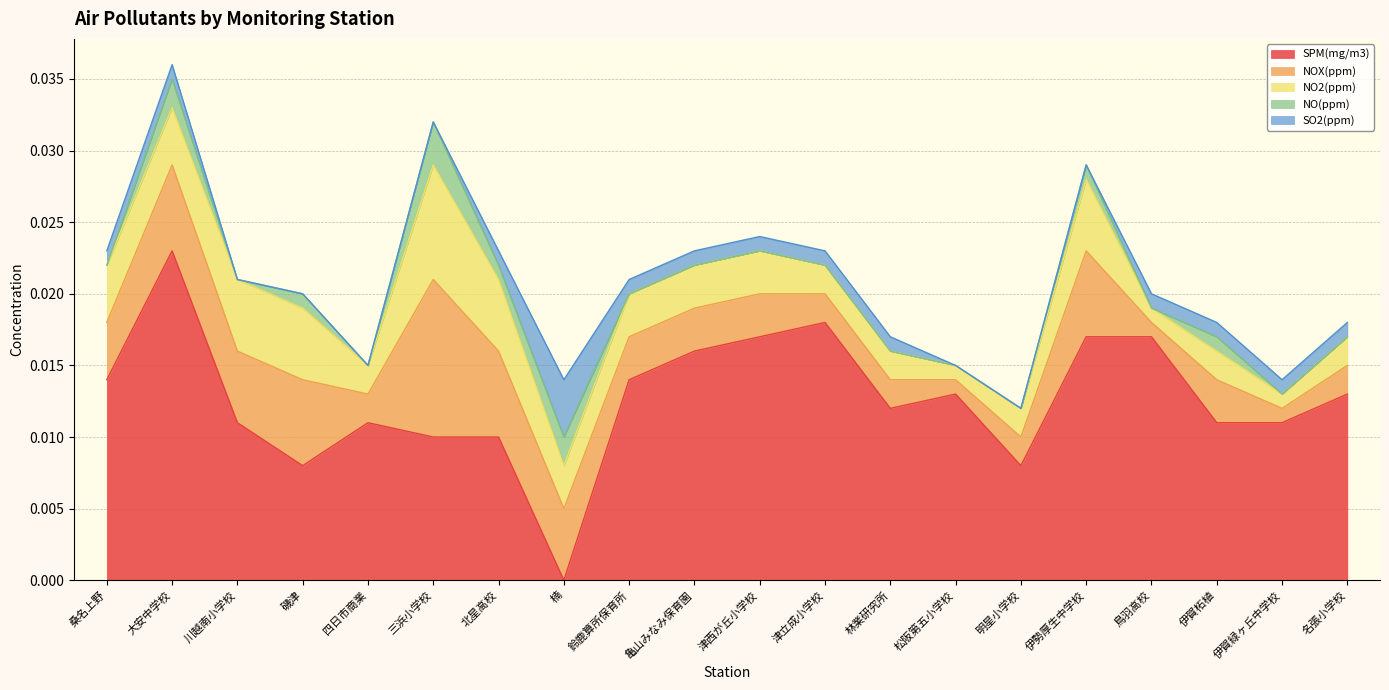

How many lines are shown in the chart?

5